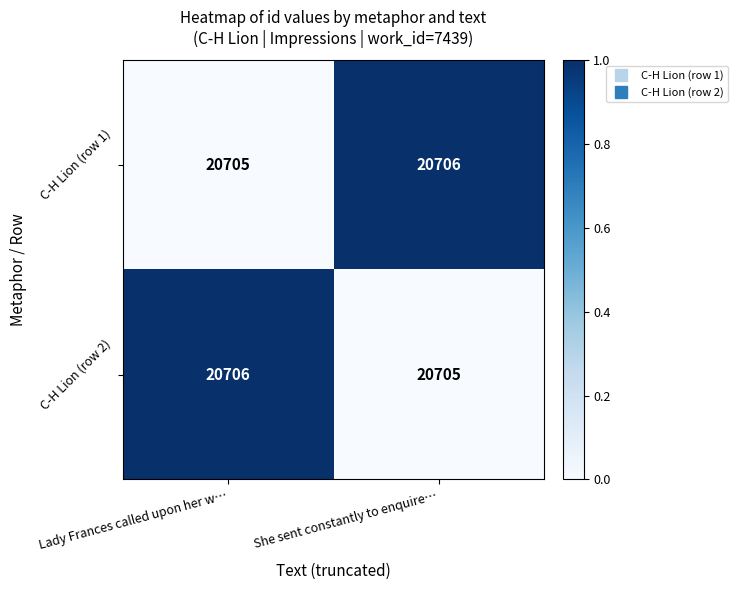

Rank the series at She sent constantly to enquire… from lowest to highest value.

C-H Lion (row 2), C-H Lion (row 1)